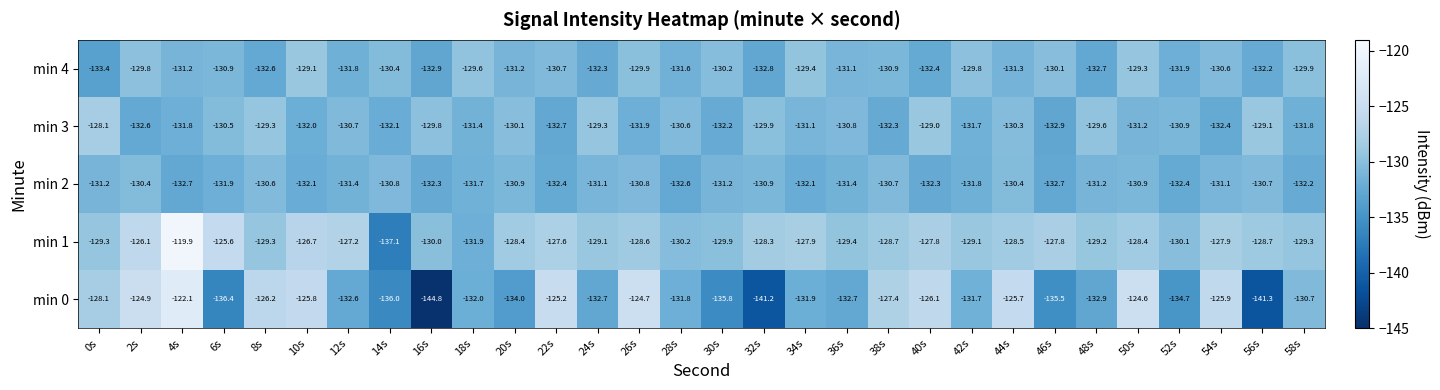

Rank the series by their maximum value, from lowest to highest.

min 2, min 4, min 3, min 0, min 1